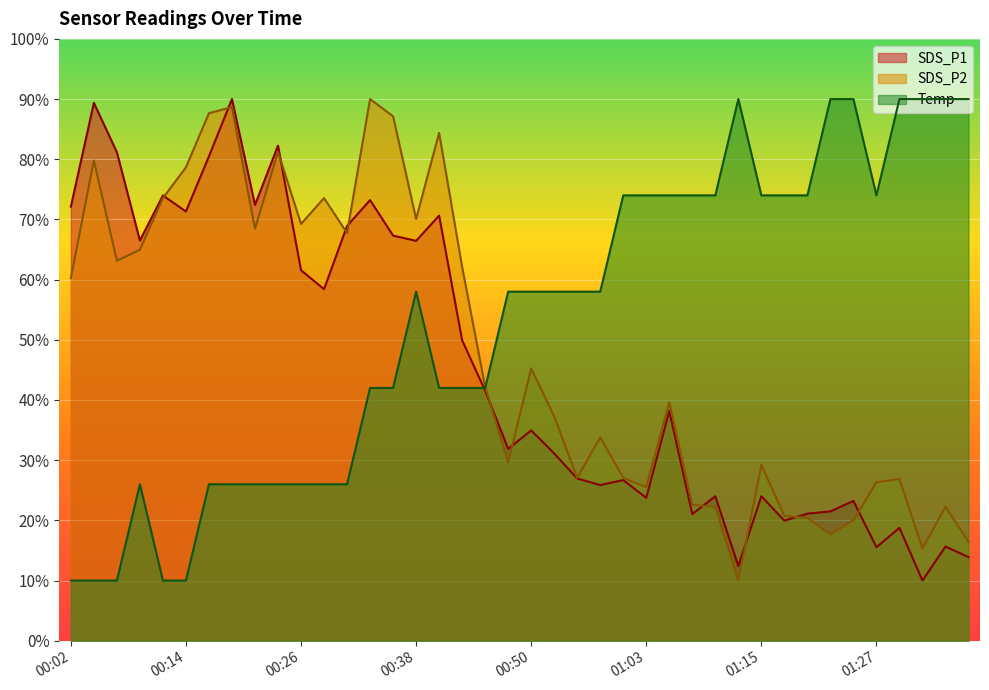

Between which two adjacent categories do SDS_P2 and SDS_P1 first intersect?

00:12 and 00:14